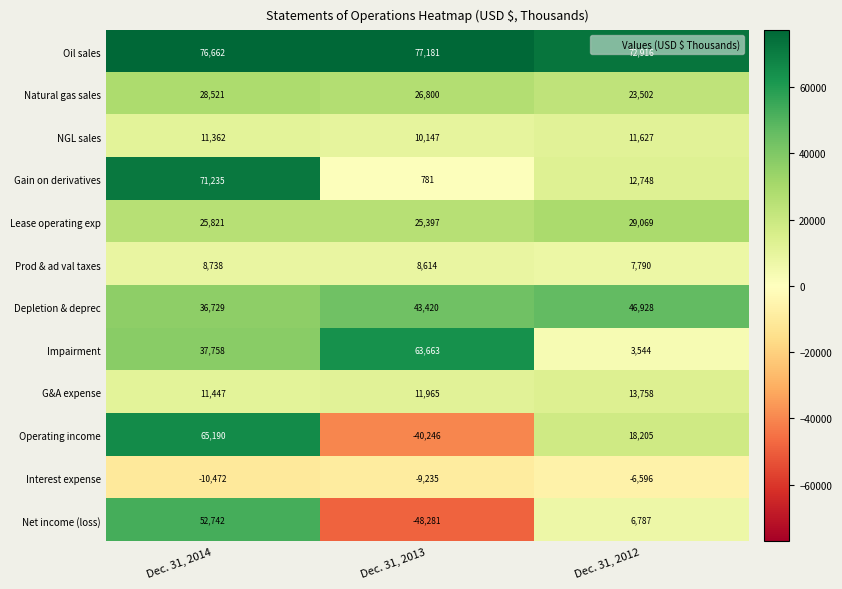

Is it true that G&A expense equals 3135 at Dec. 31, 2012?

False